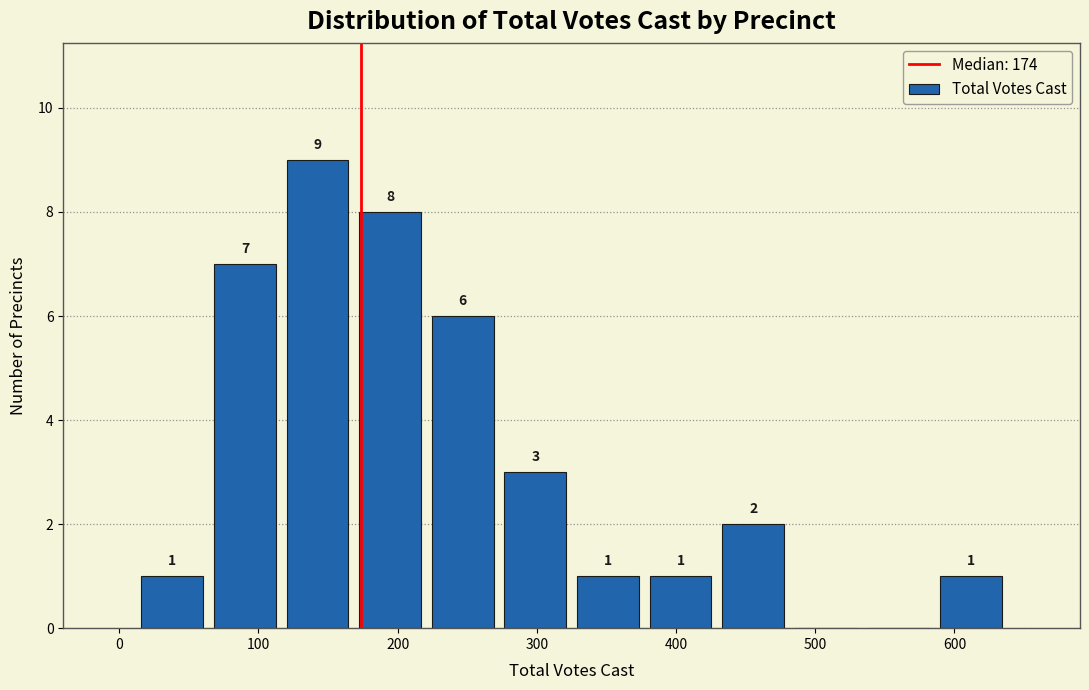

Over which range of the x-axis is the bar tallest?

120 to 170